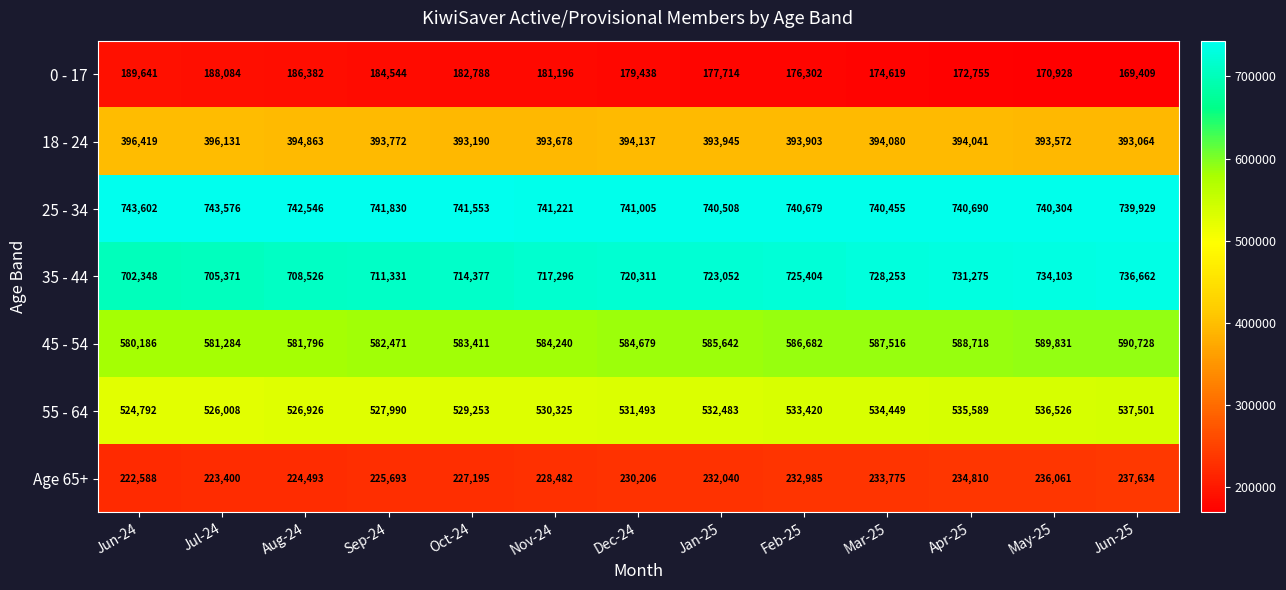

Which series has the largest total across all categories?

25 - 34